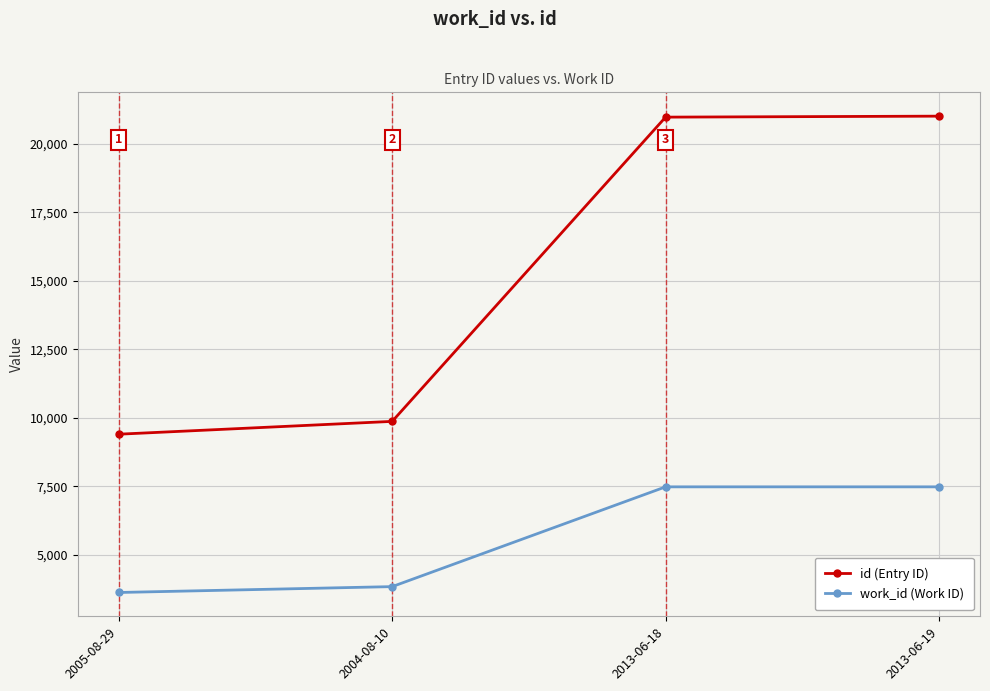

At which label is work_id (Work ID) closest to 5548?

2004-08-10